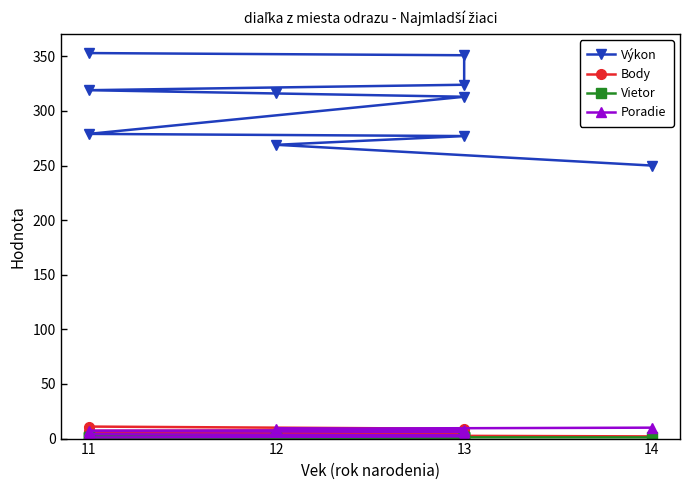

Which series has the largest total across all categories?

Výkon